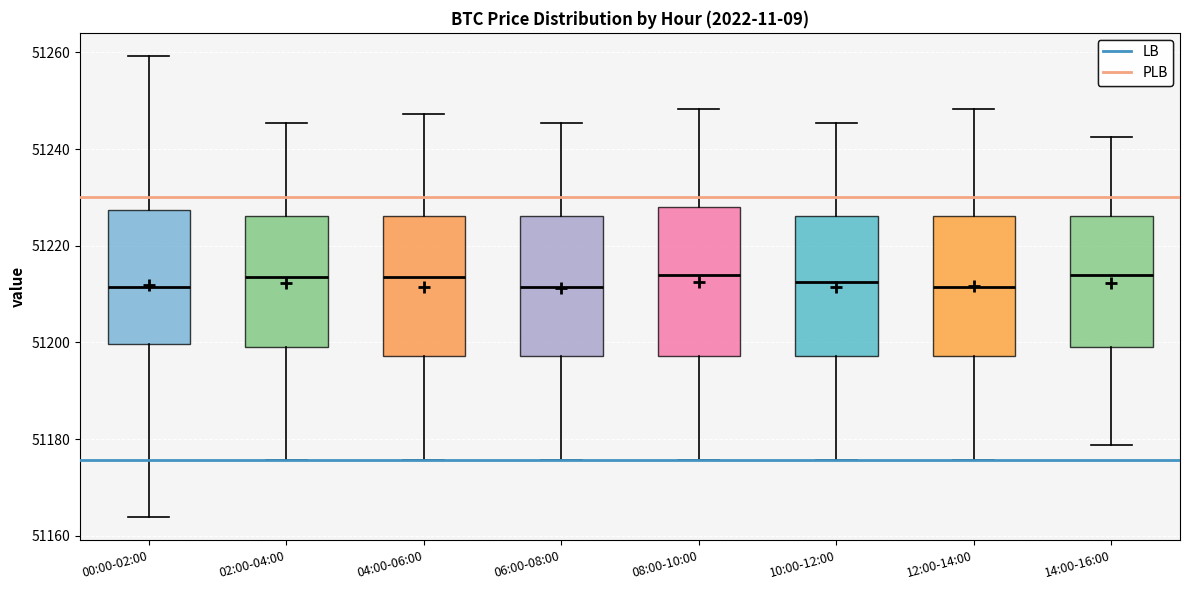

Where does the lower whisker of the box for 12:00-14:00 end on the y-axis? The values are not printed on the chart, so give them approximately, as read against the axis.

51176